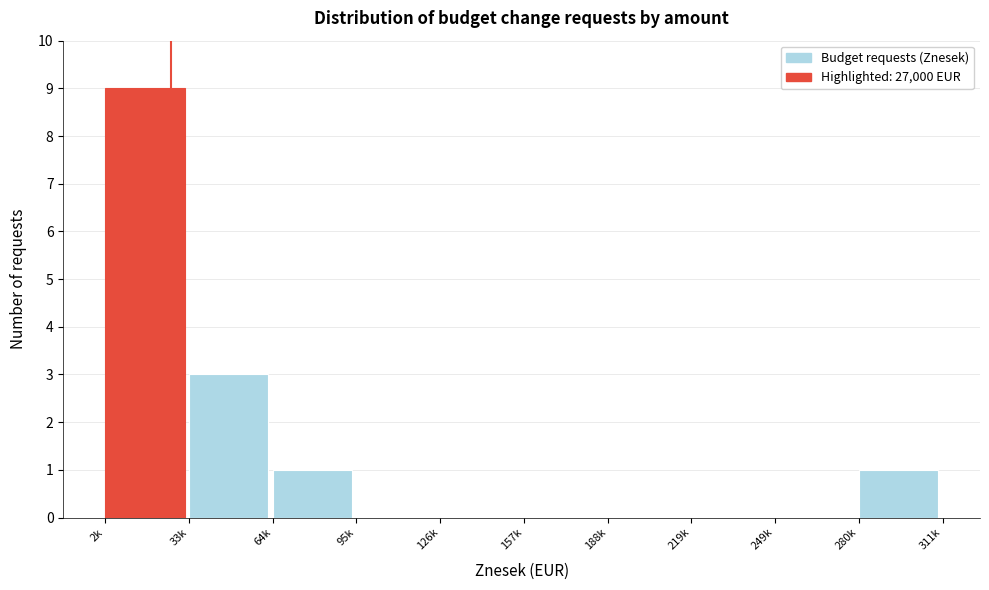

Reading left to right, extract all data points from this chart.

2k=9	33k=3	64k=1	95k=0	126k=0	157k=0	188k=0	219k=0	249k=0	280k=1